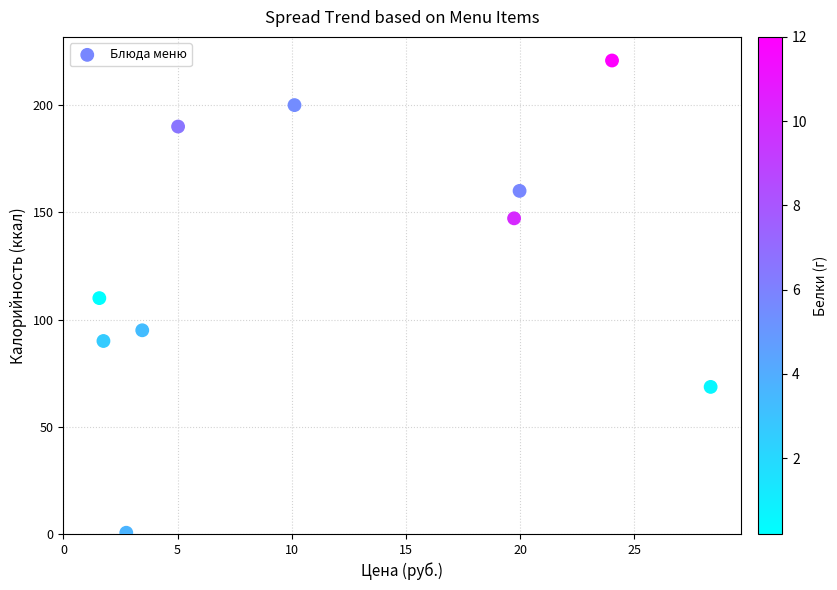

What is the range of X values (max minus min)?

26.8